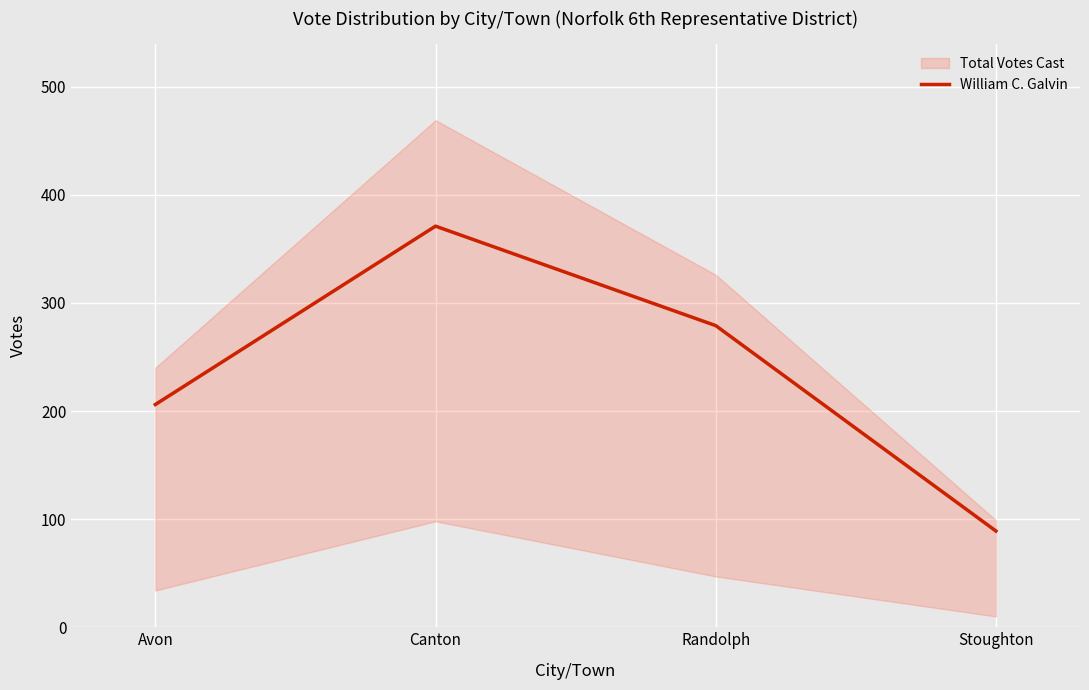

Reading right to left, extract all data points from this chart.

Stoughton=89	Randolph=279	Canton=371	Avon=206